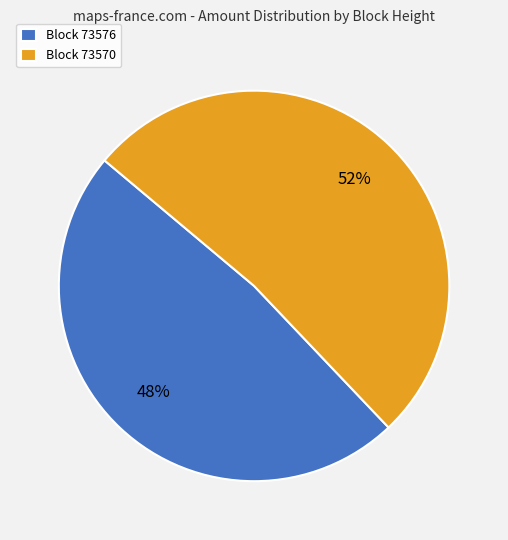

How many segments does this pie chart have?

2